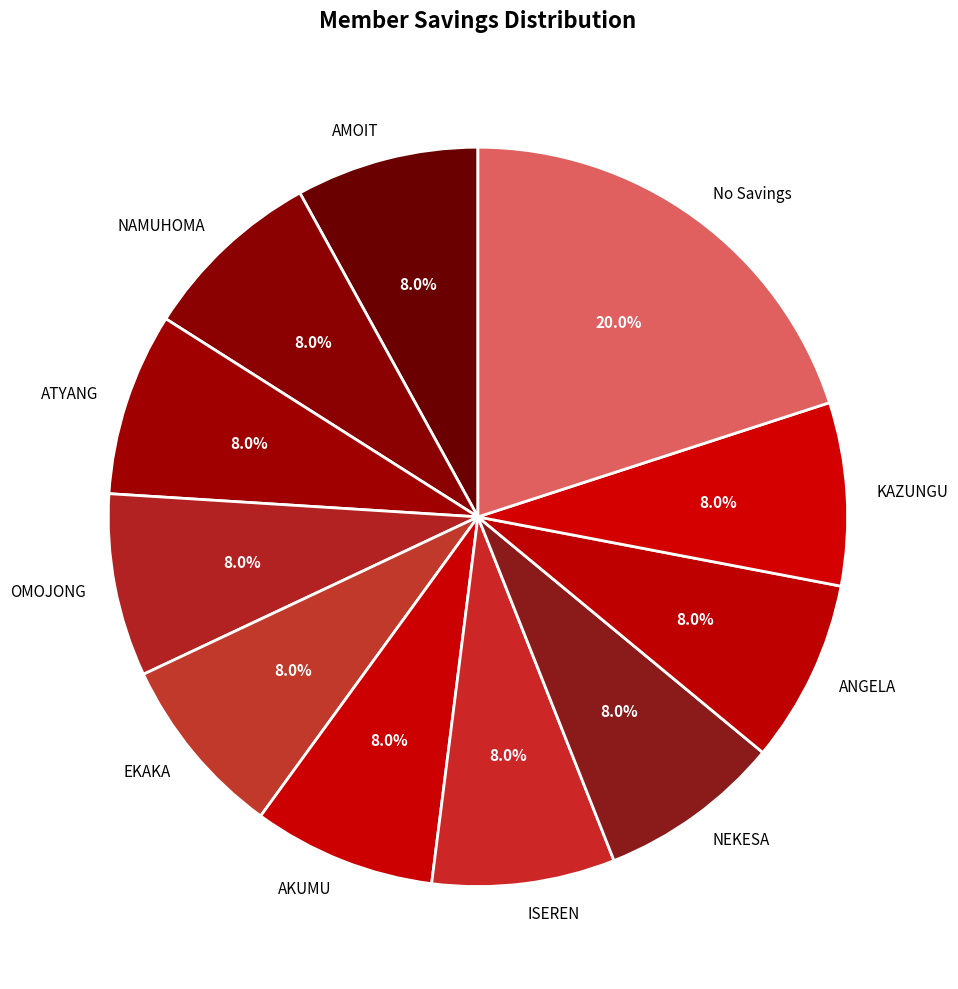

What is the ratio of the value at NEKESA to the value at AMOIT?

1.0